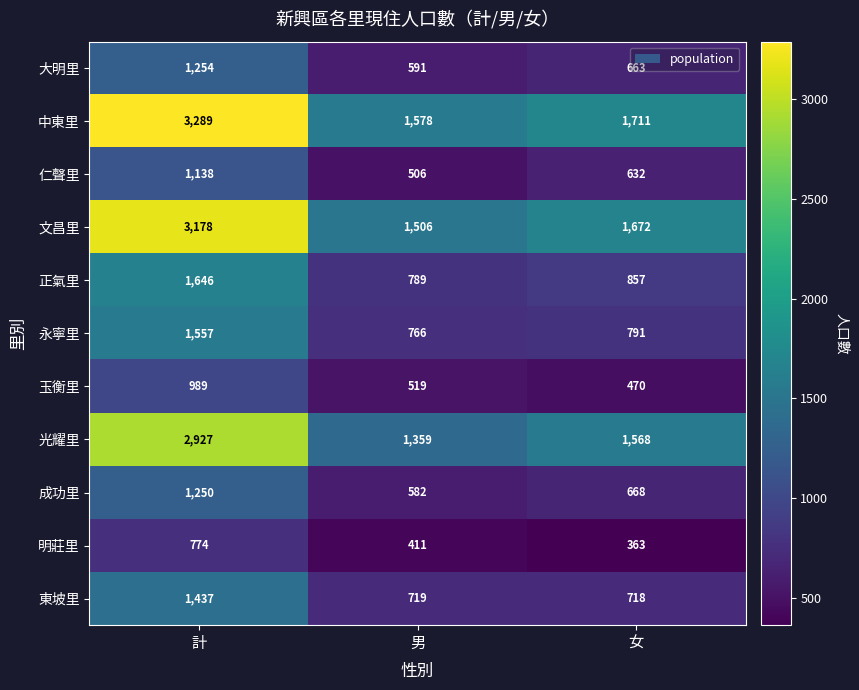

What is the sum of all 成功里 values?

2500